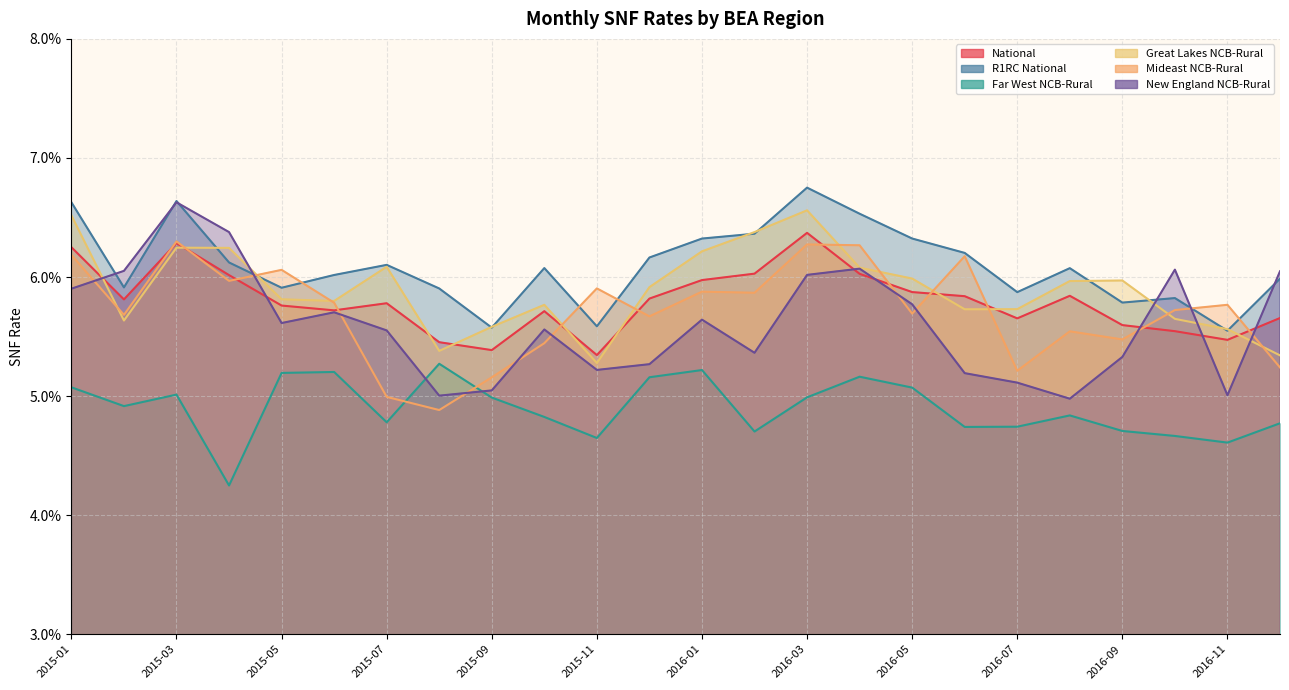

What is the label of the 15th point from the right?

2015-10